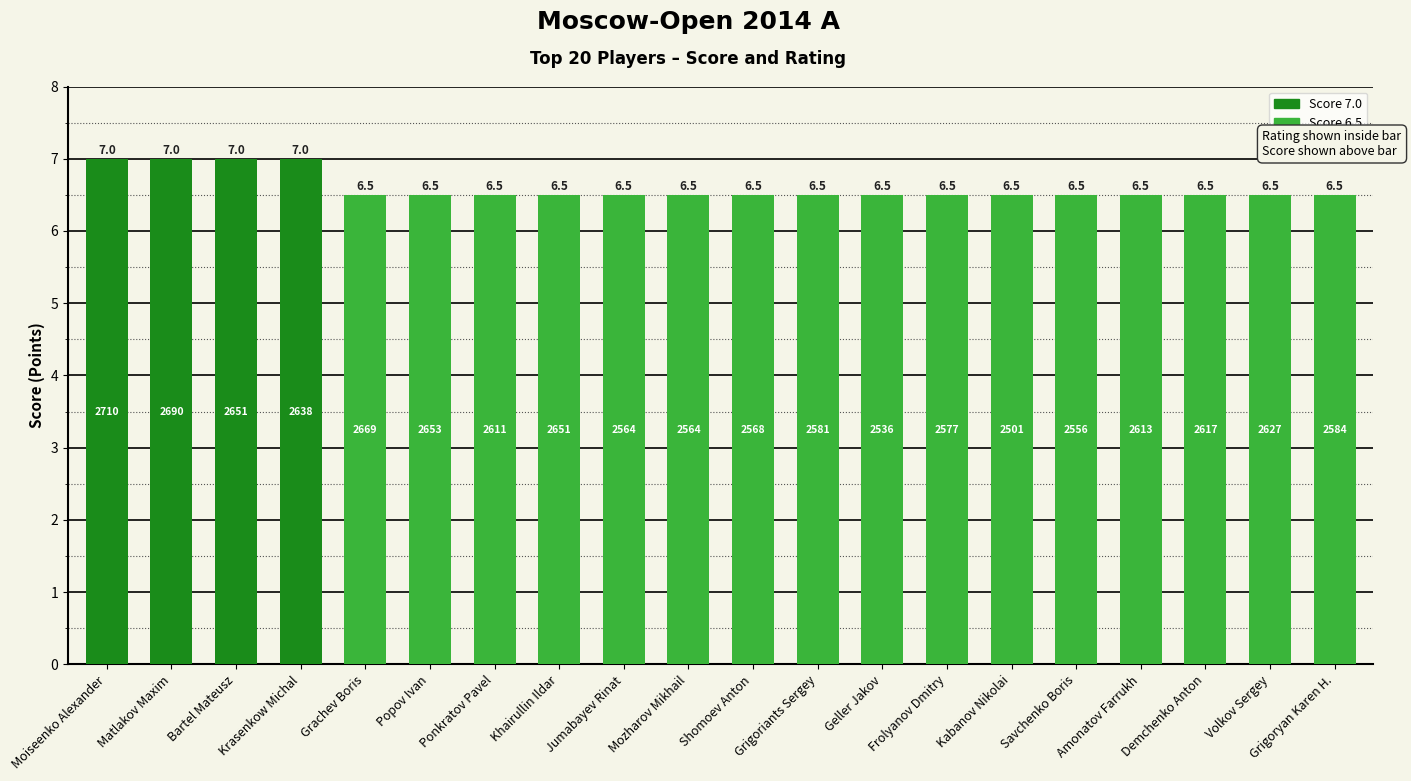

What is the approximate value at Grigoryan Karen H.?

6.5